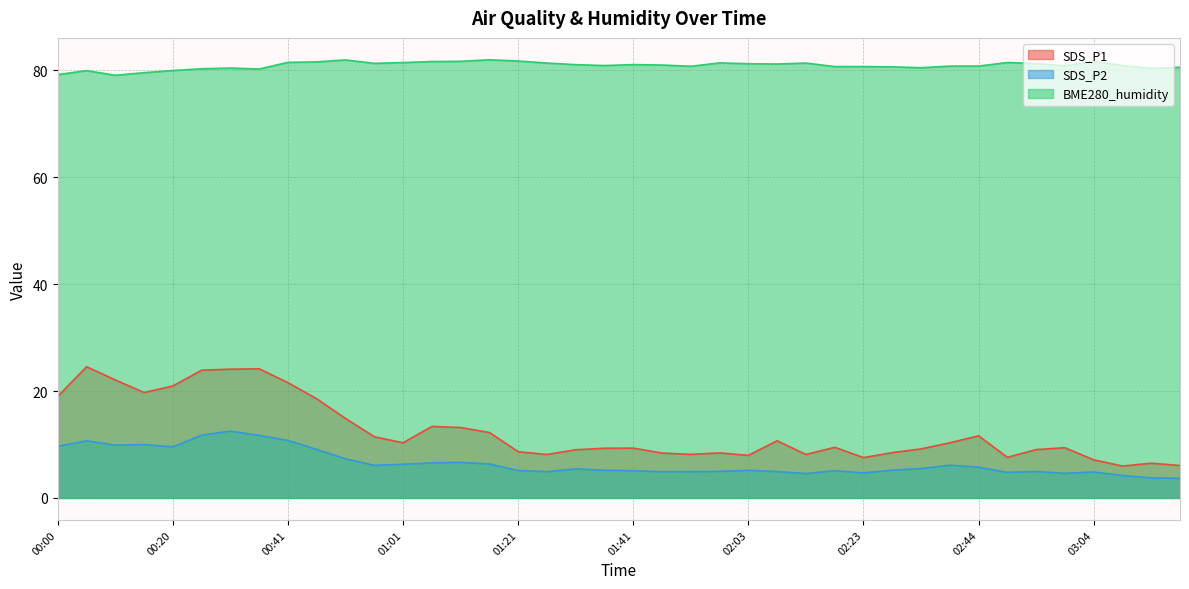

What is the difference between the second highest and minimum values in the SDS_P2 series?

8.1